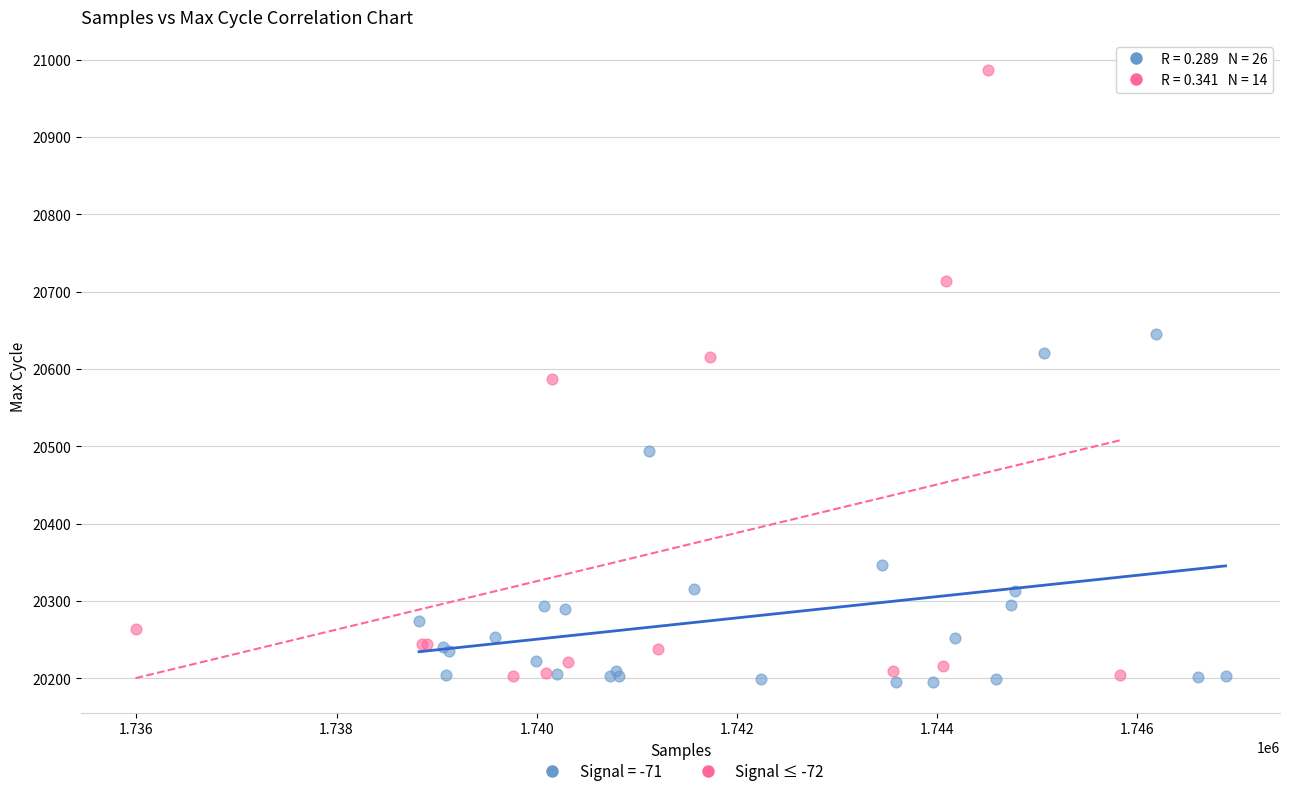

Which series reaches the maximum Y coordinate?

Signal ≤ -72